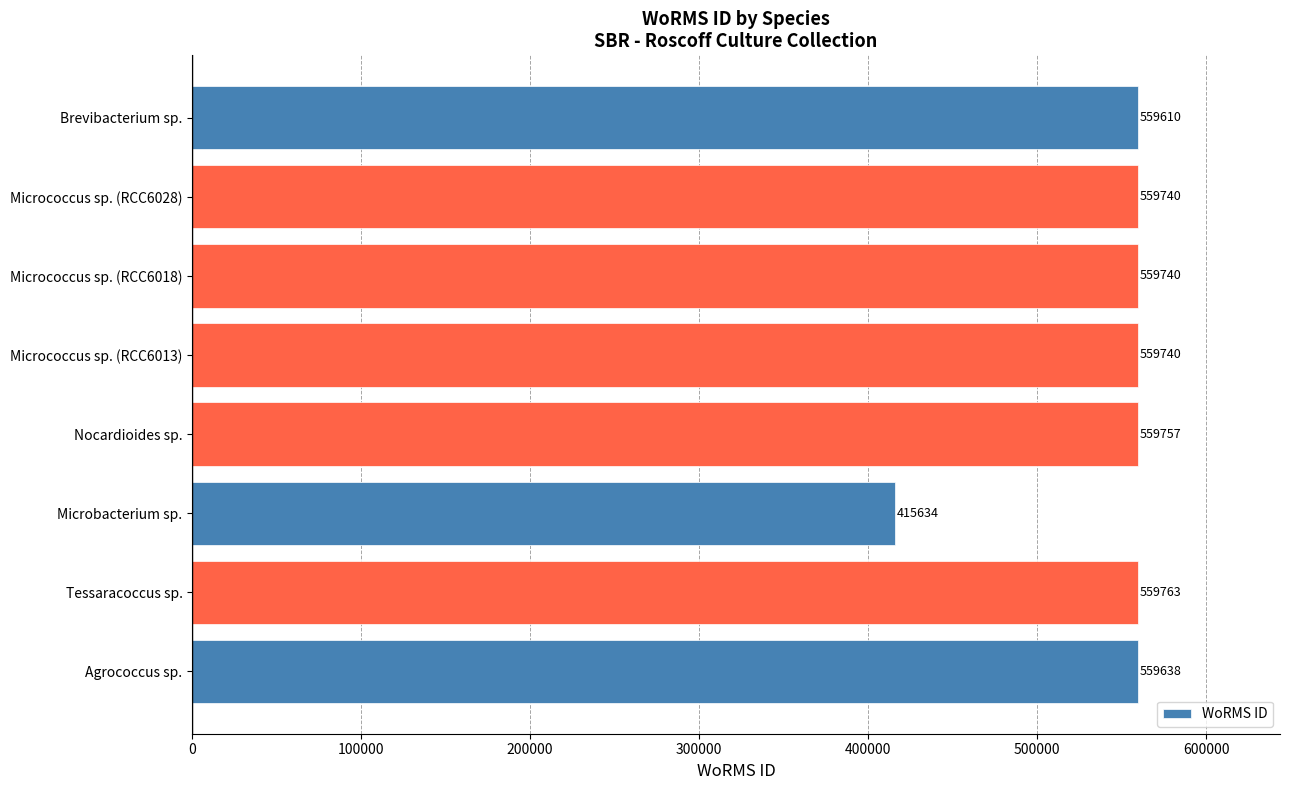

Which label corresponds to the smallest value in the chart?

Microbacterium sp.